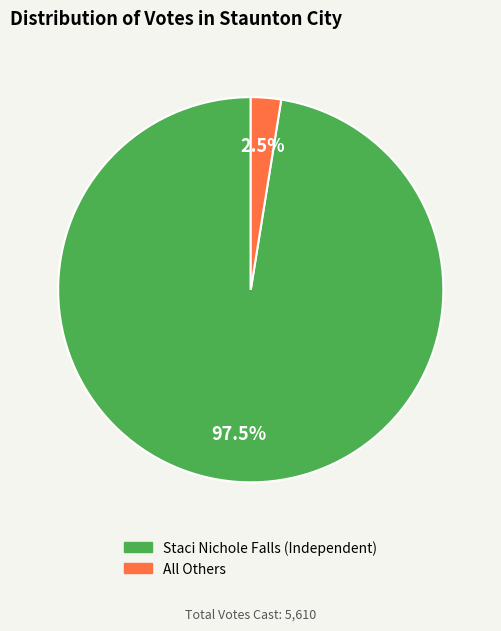

Which slice is the smallest?

All Others